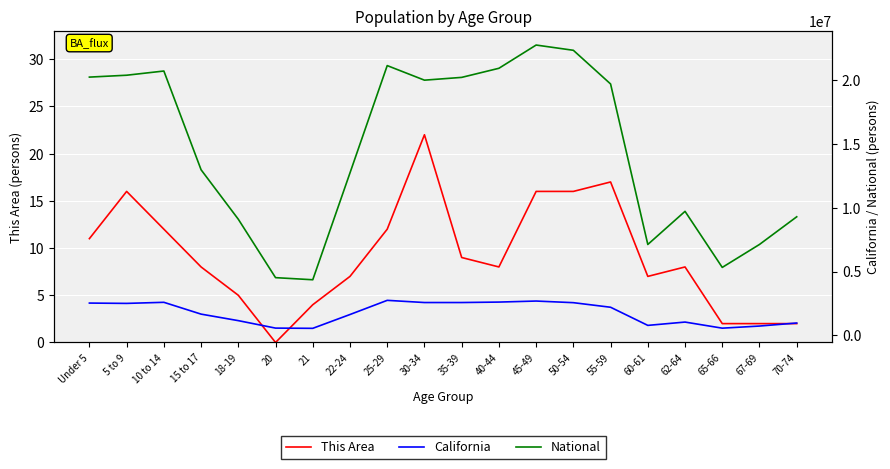

Reading right to left, what are all the values shown in this chart?

This Area: 70-74=2	67-69=2	65-66=2	62-64=8	60-61=7	55-59=17	50-54=16	45-49=16	40-44=8	35-39=9	30-34=22	25-29=12	22-24=7	21=4	20=0	18-19=5	15 to 17=8	10 to 14=12	5 to 9=16	Under 5=11
California: 70-74=971778	67-69=734741	65-66=568817	62-64=1045921	60-61=786276	55-59=2204296	50-54=2562552	45-49=2689819	40-44=2609131	35-39=2573579	30-34=2573468	25-29=2744409	22-24=1636532	21=555775	20=573642	18-19=1157002	15 to 17=1666938	10 to 14=2590930	5 to 9=2505839	Under 5=2531333
National: 70-74=9278166	67-69=7115361	65-66=5319902	62-64=9704197	60-61=7113727	55-59=19664805	50-54=22298125	45-49=22708591	40-44=20890964	35-39=20179642	30-34=19962099	25-29=21101849	22-24=12712576	21=4354294	20=4519129	18-19=9086089	15 to 17=12954254	10 to 14=20677194	5 to 9=20348657	Under 5=20201362